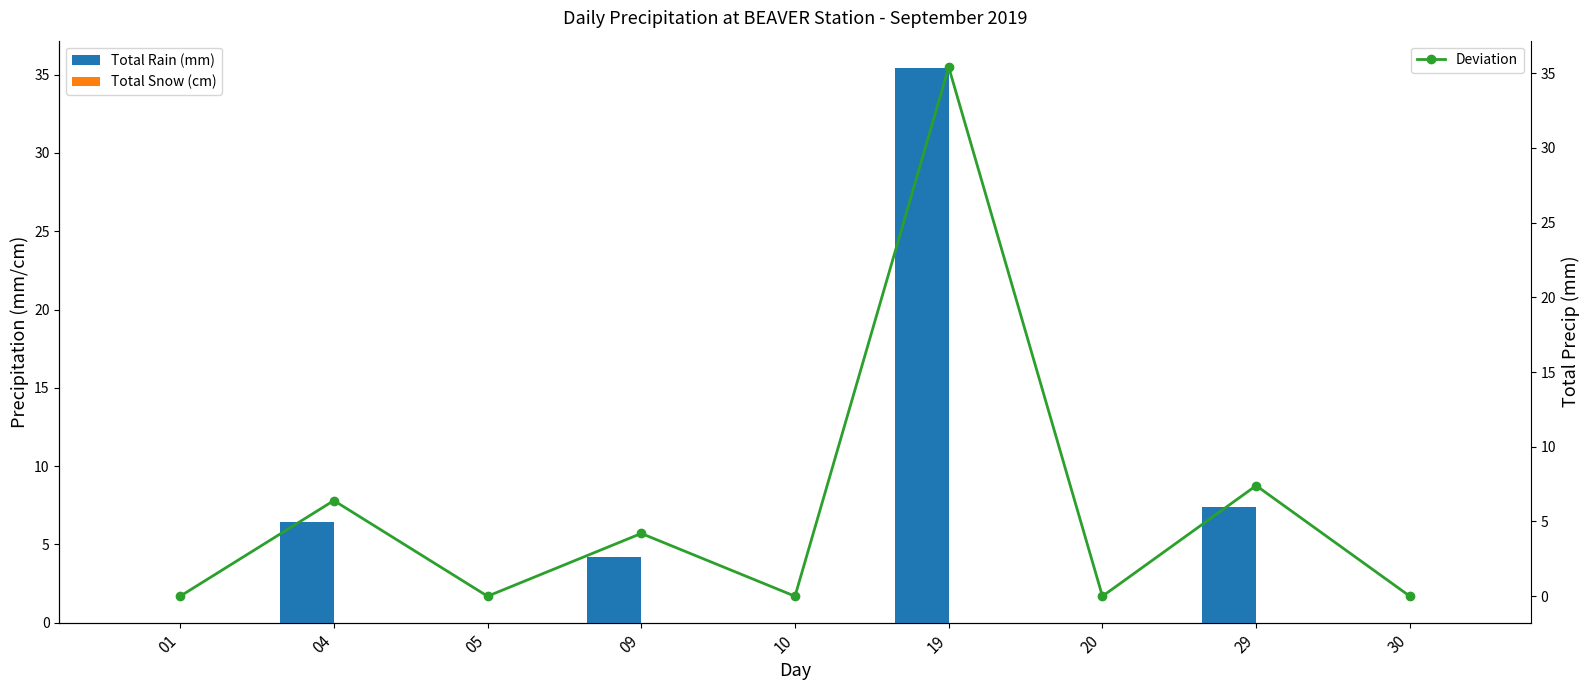

Reading left to right, list all the values displayed in this chart.

Total Rain (mm): 0.0	6.4	0.0	4.2	0.0	35.4	0.0	7.4	0.0
Total Snow (cm): 0.0	0.0	0.0	0.0	0.0	0.0	0.0	0.0	0.0
Deviation: 0.0	6.4	0.0	4.2	0.0	35.4	0.0	7.4	0.0